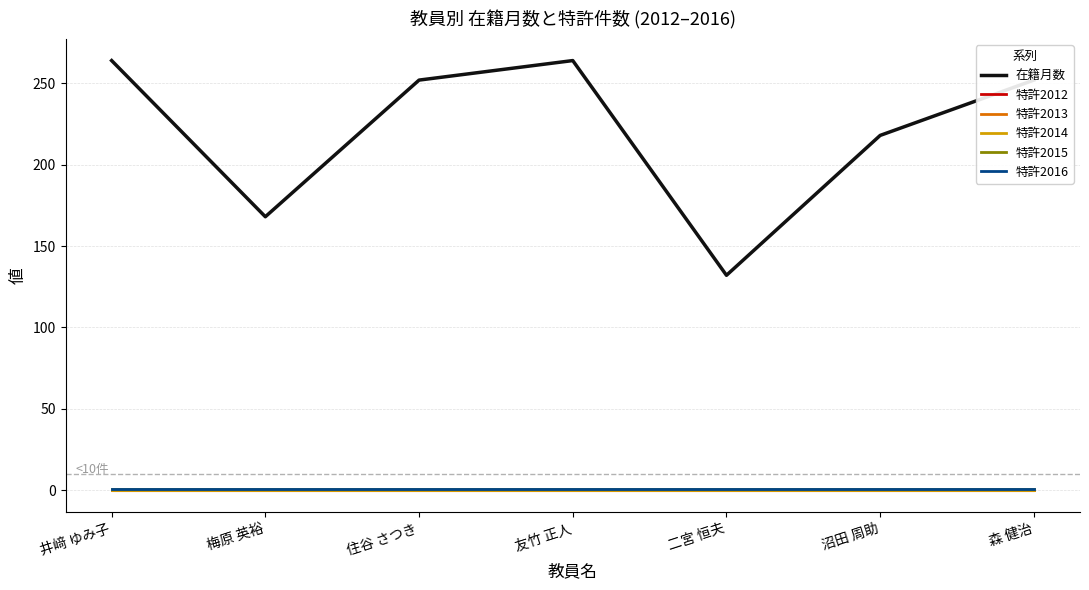

True or false: 特許2013 and 特許2015 intersect in this chart.

False